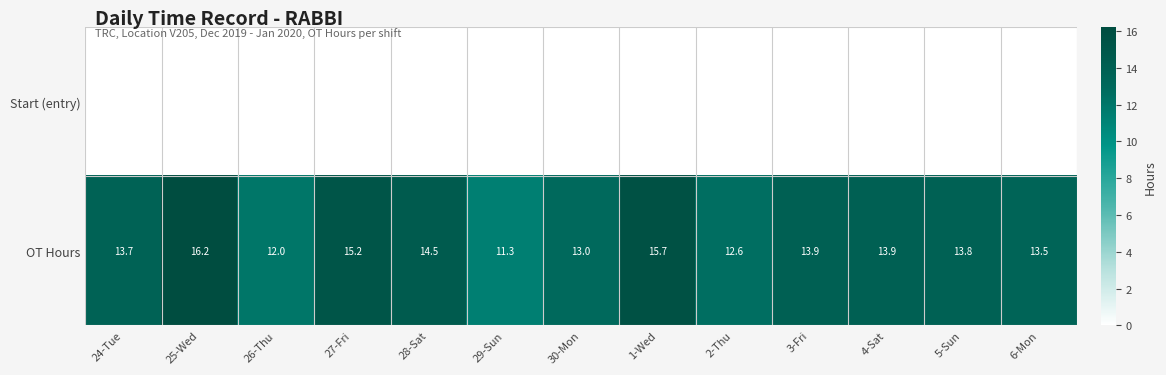

At which category is the sum across all series the highest?

25-Wed